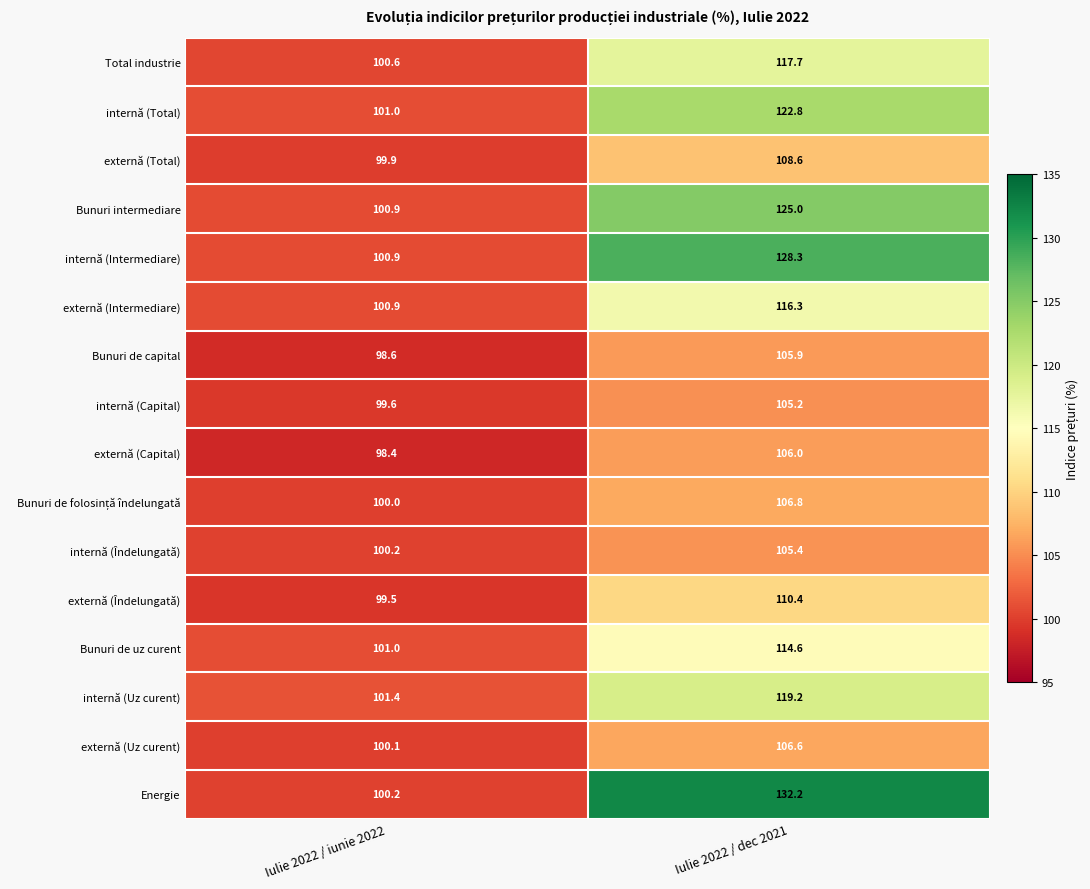

The internă (Îndelungată) series shows 105.4 at Iulie 2022 / dec 2021. True or false?

True